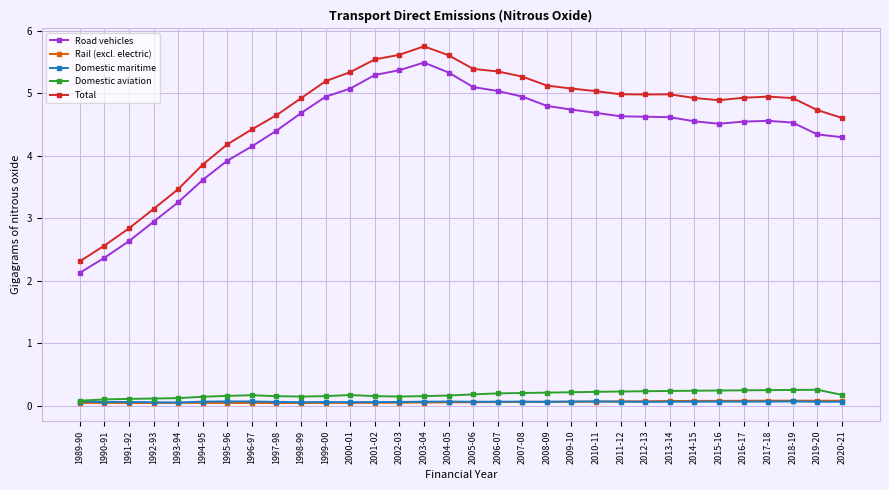

What are all the series names shown in the legend?

Road vehicles, Rail (excl. electric), Domestic maritime, Domestic aviation, Total